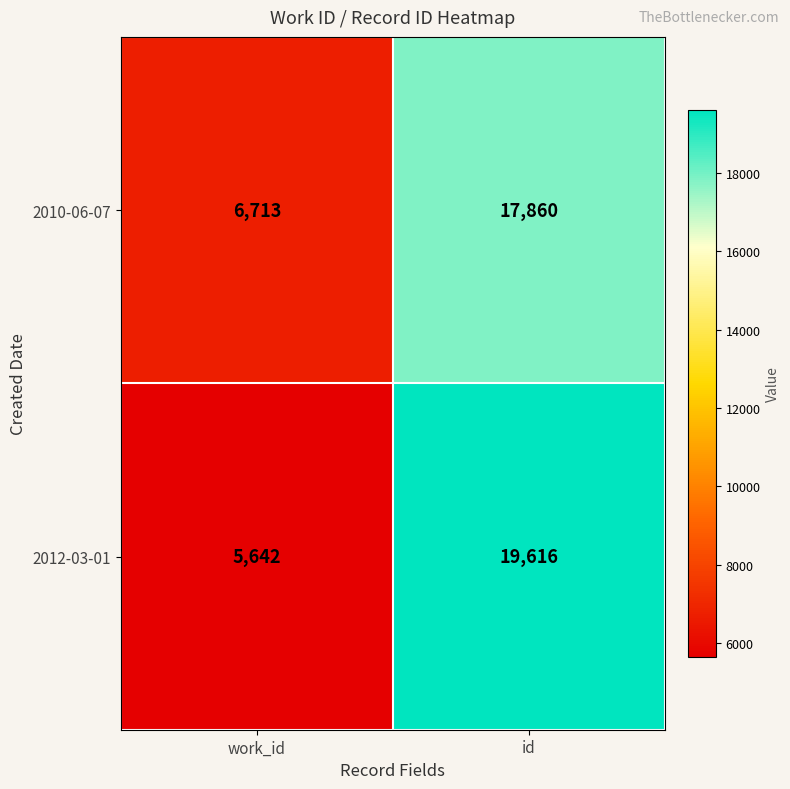

The 2012-03-01 series shows 8299 at work_id. True or false?

False